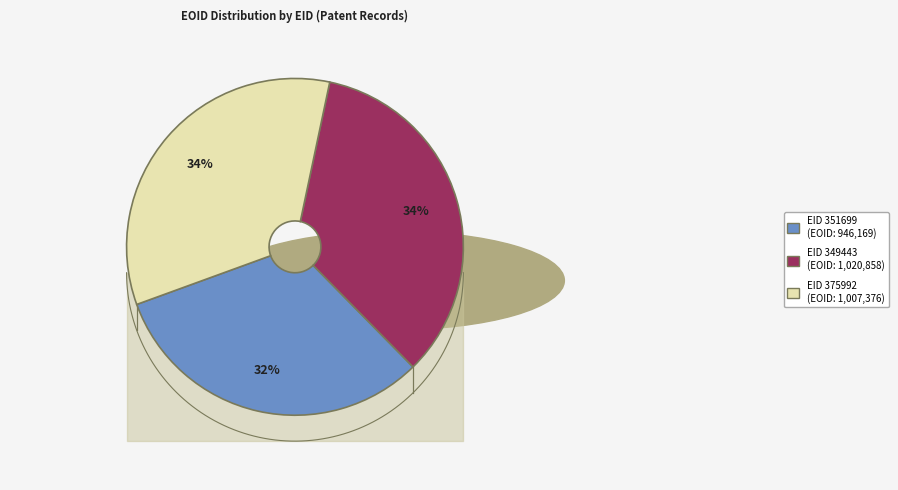

To the nearest percent, what portion does 375992 represent?

34%